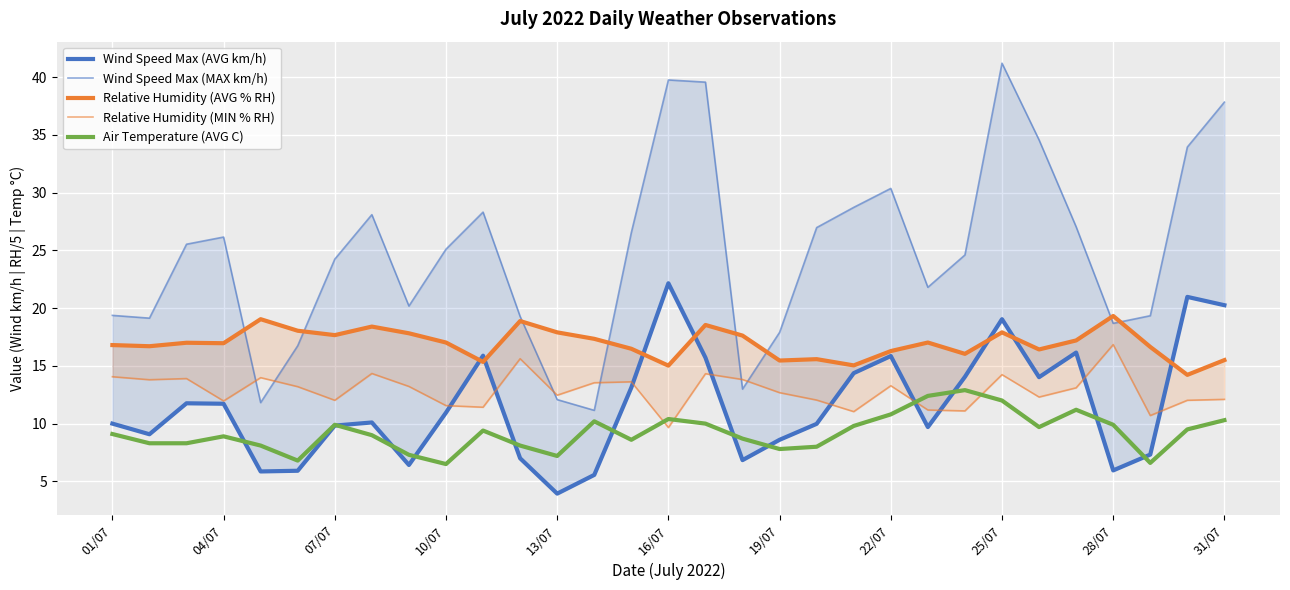

Reading right to left, extract all data points from this chart.

Wind Speed Max (AVG km/h): 20.2	21.0	7.3	6.0	16.1	14.0	19.0	14.1	9.7	15.8	14.4	10.0	8.6	6.8	15.7	22.1	13.1	5.6	3.9	7.0	15.9	10.9	6.4	10.1	9.8	5.9	5.9	11.7	11.8	9.1	10.0
Wind Speed Max (MAX km/h): 37.8	33.9	19.3	18.7	27.0	34.6	41.2	24.6	21.8	30.4	28.7	27.0	17.9	13.0	39.6	39.8	26.5	11.2	12.1	19.3	28.3	25.1	20.2	28.1	24.2	16.7	11.8	26.1	25.5	19.1	19.4
Relative Humidity (AVG % RH): 15.5	14.2	16.6	19.3	17.2	16.4	17.9	16.0	17.0	16.3	15.0	15.6	15.5	17.6	18.5	15.0	16.5	17.3	17.9	18.9	15.3	17.0	17.8	18.4	17.7	18.0	19.0	17.0	17.0	16.7	16.8
Relative Humidity (MIN % RH): 12.1	12.0	10.7	16.8	13.1	12.3	14.2	11.1	11.2	13.3	11.0	12.0	12.7	13.8	14.3	9.7	13.6	13.5	12.5	15.6	11.4	11.6	13.2	14.3	12.0	13.2	14.0	12.0	13.9	13.8	14.1
Air Temperature (AVG C): 10.3	9.5	6.6	9.9	11.2	9.7	12.0	12.9	12.4	10.8	9.8	8.0	7.8	8.7	10.0	10.4	8.6	10.2	7.2	8.1	9.4	6.5	7.3	9.0	9.9	6.8	8.1	8.9	8.3	8.3	9.1